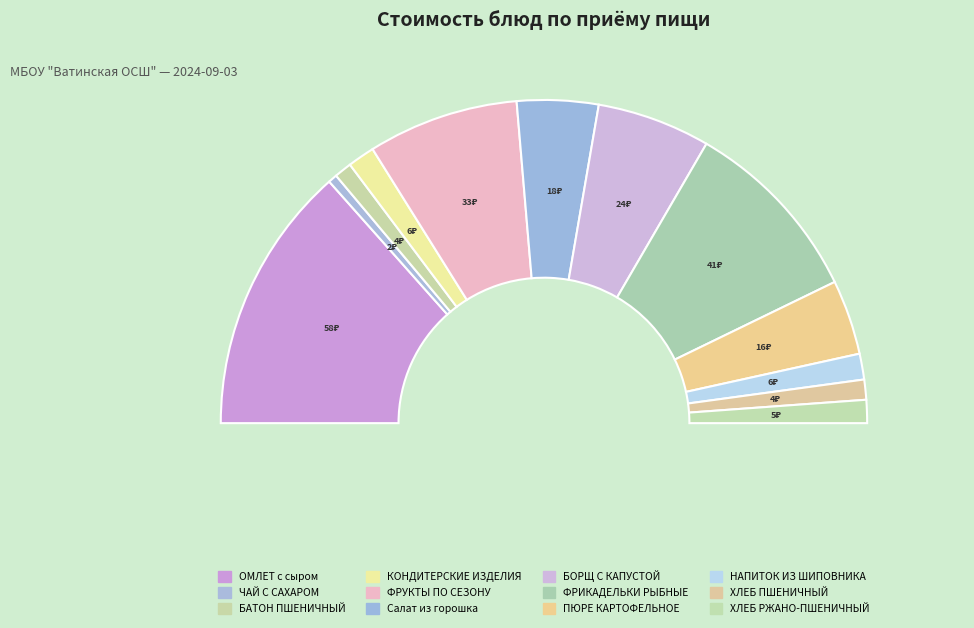

Is the sum of КОНДИТЕРСКИЕ ИЗДЕЛИЯ and БАТОН ПШЕНИЧНЫЙ greater than half?

No